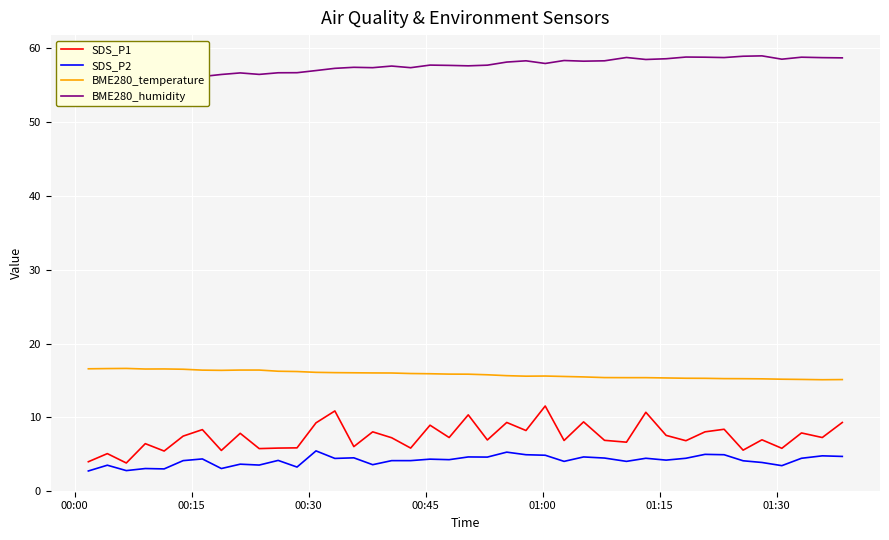

True or false: SDS_P1 and BME280_temperature intersect in this chart.

False